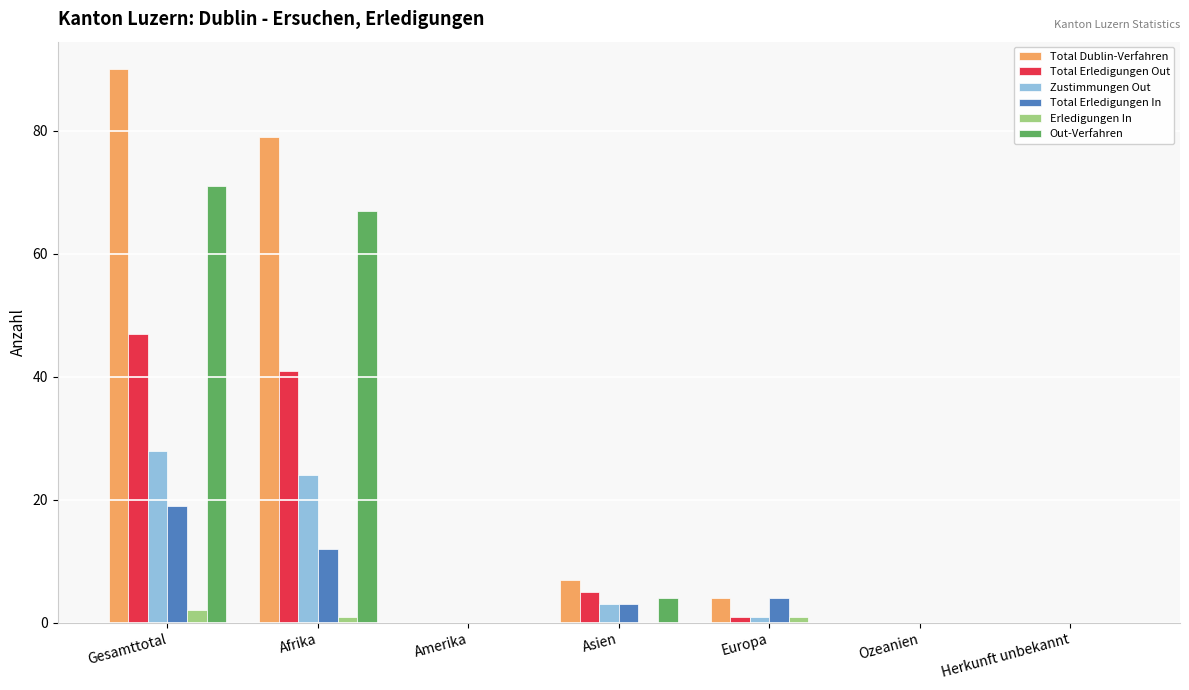

What is the highest value of the Total Dublin-Verfahren series?

90